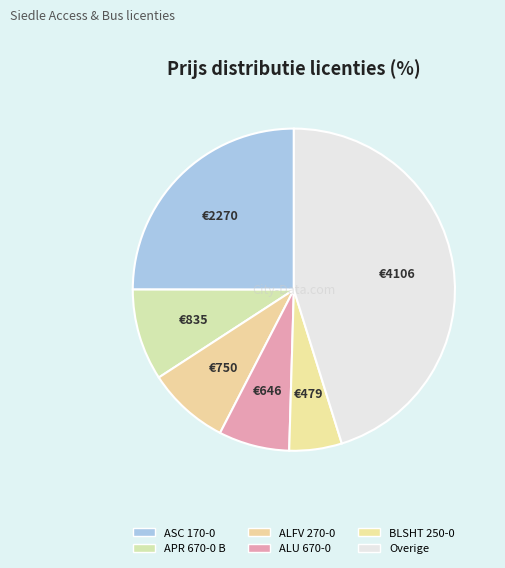

How many segments does this pie chart have?

6